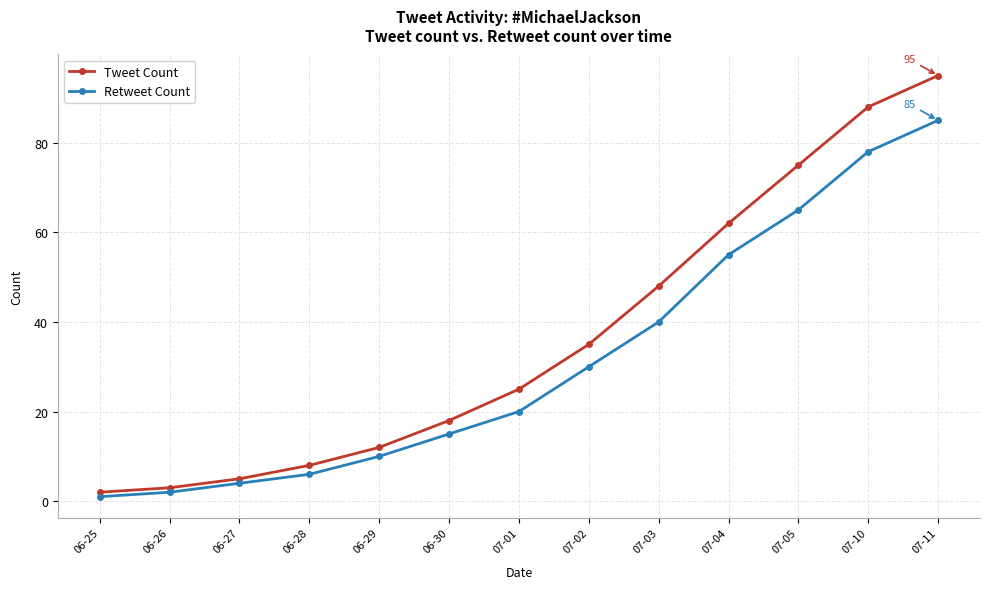

What are all the series names shown in the legend?

Tweet Count, Retweet Count